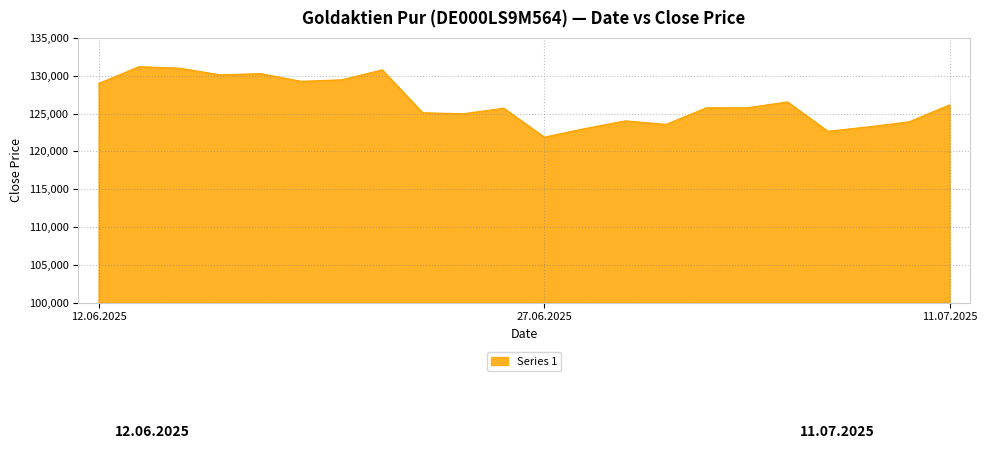

What is the maximum value shown in the chart?

131201